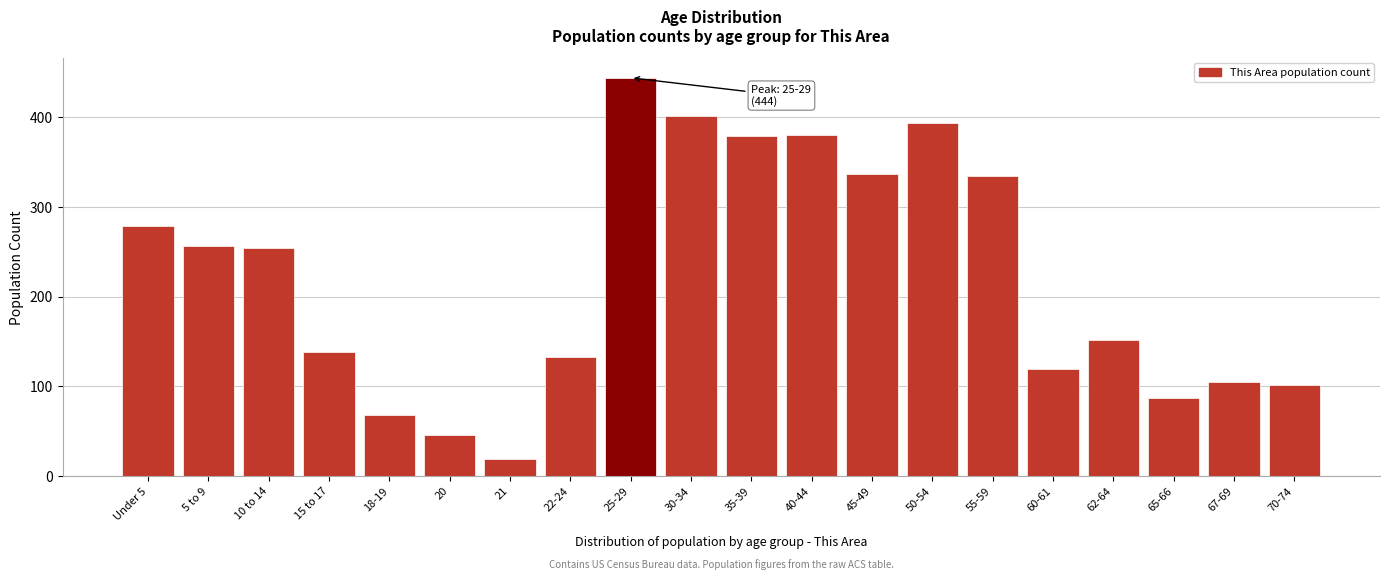

Is it true that the value at 67-69 is 105?

True